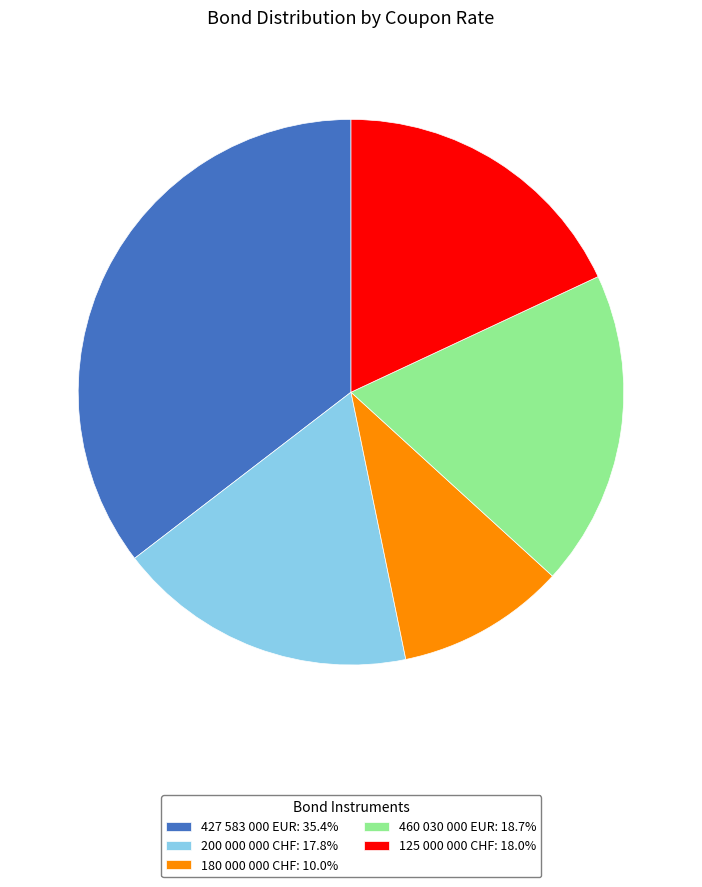

What is the largest slice in the pie chart?

427 583 000 EUR